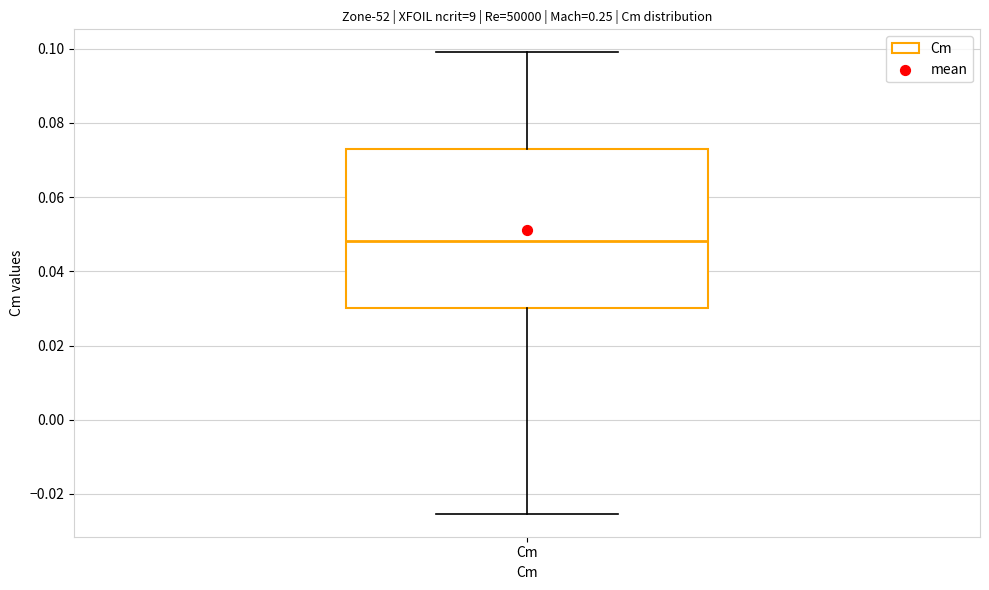

Where is the lower edge of the box for Cm on the y-axis? The values are not printed on the chart, so give them approximately, as read against the axis.

0.030